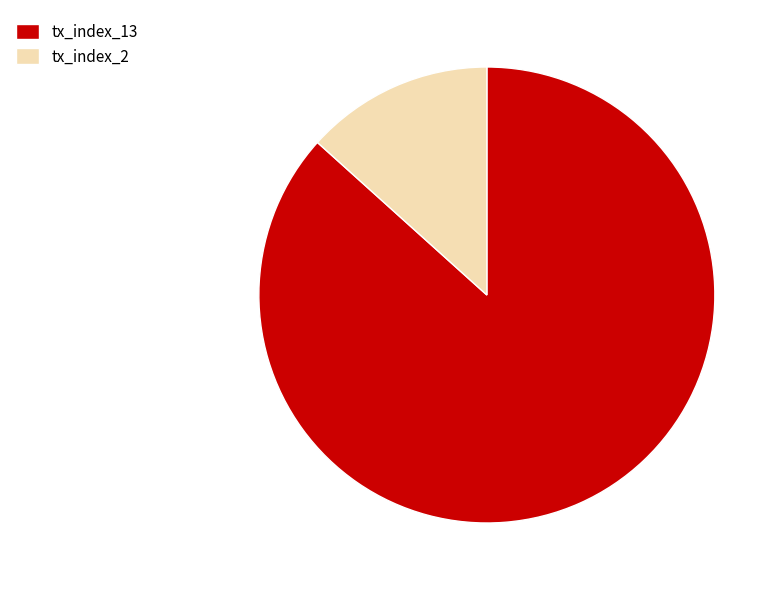

What is the largest slice in the pie chart?

tx_index_13